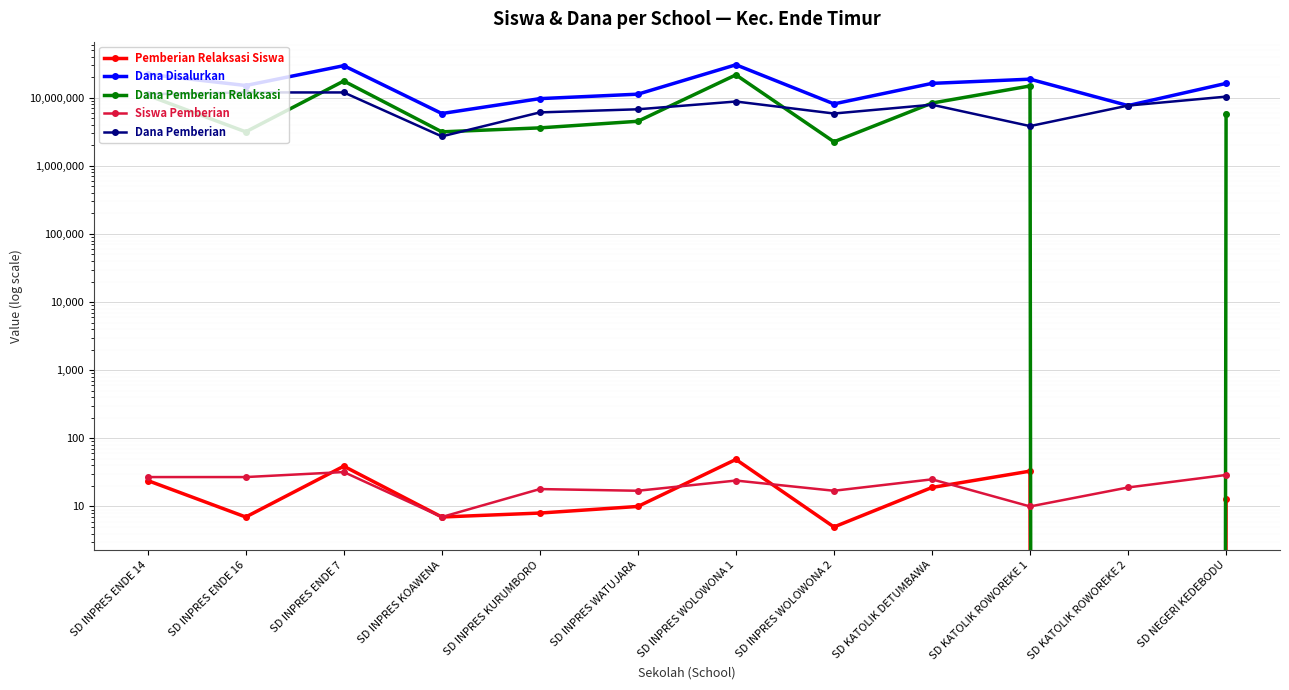

Reading right to left, extract all data points from this chart.

Pemberian Relaksasi Siswa: SD NEGERI KEDEBODU=13	SD KATOLIK ROWOREKE 2=0	SD KATOLIK ROWOREKE 1=33	SD KATOLIK DETUMBAWA=19	SD INPRES WOLOWONA 2=5	SD INPRES WOLOWONA 1=49	SD INPRES WATUJARA=10	SD INPRES KURUMBORO=8	SD INPRES KOAWENA=7	SD INPRES ENDE 7=39	SD INPRES ENDE 16=7	SD INPRES ENDE 14=24
Dana Disalurkan: SD NEGERI KEDEBODU=16200000	SD KATOLIK ROWOREKE 2=7650000	SD KATOLIK ROWOREKE 1=18675000	SD KATOLIK DETUMBAWA=16200000	SD INPRES WOLOWONA 2=8100000	SD INPRES WOLOWONA 1=30375000	SD INPRES WATUJARA=11250000	SD INPRES KURUMBORO=9675000	SD INPRES KOAWENA=5850000	SD INPRES ENDE 7=29475000	SD INPRES ENDE 16=15075000	SD INPRES ENDE 14=22050000
Dana Pemberian Relaksasi: SD NEGERI KEDEBODU=5850000	SD KATOLIK ROWOREKE 2=0	SD KATOLIK ROWOREKE 1=14850000	SD KATOLIK DETUMBAWA=8325000	SD INPRES WOLOWONA 2=2250000	SD INPRES WOLOWONA 1=21600000	SD INPRES WATUJARA=4500000	SD INPRES KURUMBORO=3600000	SD INPRES KOAWENA=3150000	SD INPRES ENDE 7=17550000	SD INPRES ENDE 16=3150000	SD INPRES ENDE 14=10800000
Siswa Pemberian: SD NEGERI KEDEBODU=29	SD KATOLIK ROWOREKE 2=19	SD KATOLIK ROWOREKE 1=10	SD KATOLIK DETUMBAWA=25	SD INPRES WOLOWONA 2=17	SD INPRES WOLOWONA 1=24	SD INPRES WATUJARA=17	SD INPRES KURUMBORO=18	SD INPRES KOAWENA=7	SD INPRES ENDE 7=32	SD INPRES ENDE 16=27	SD INPRES ENDE 14=27
Dana Pemberian: SD NEGERI KEDEBODU=10350000	SD KATOLIK ROWOREKE 2=7650000	SD KATOLIK ROWOREKE 1=3825000	SD KATOLIK DETUMBAWA=7875000	SD INPRES WOLOWONA 2=5850000	SD INPRES WOLOWONA 1=8775000	SD INPRES WATUJARA=6750000	SD INPRES KURUMBORO=6075000	SD INPRES KOAWENA=2700000	SD INPRES ENDE 7=11925000	SD INPRES ENDE 16=11925000	SD INPRES ENDE 14=11250000